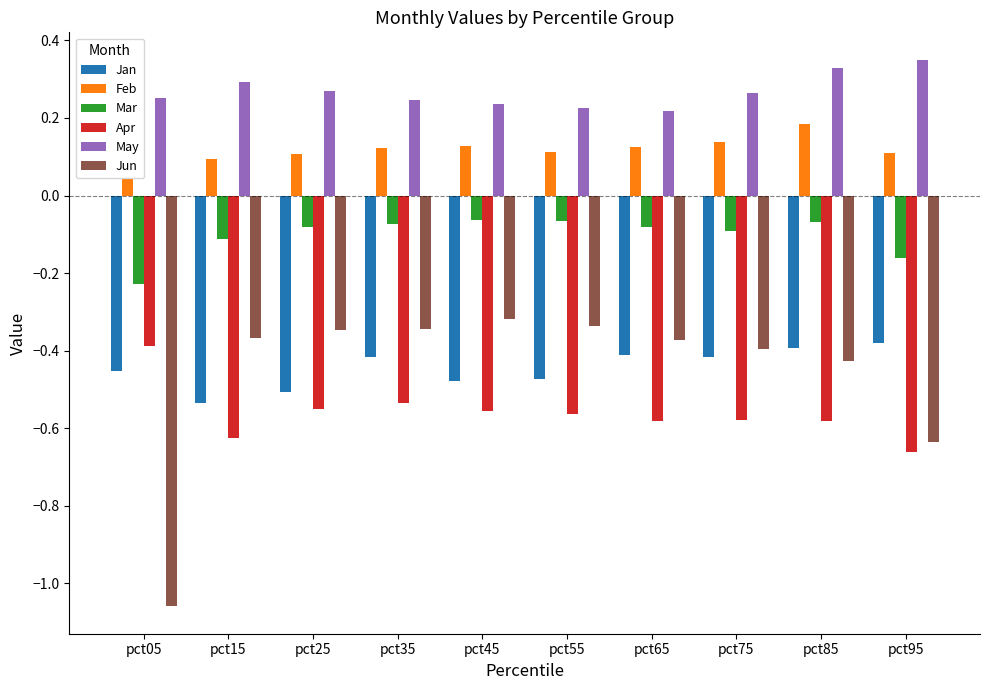

Is it true that Mar equals -0.1 at pct55?

True